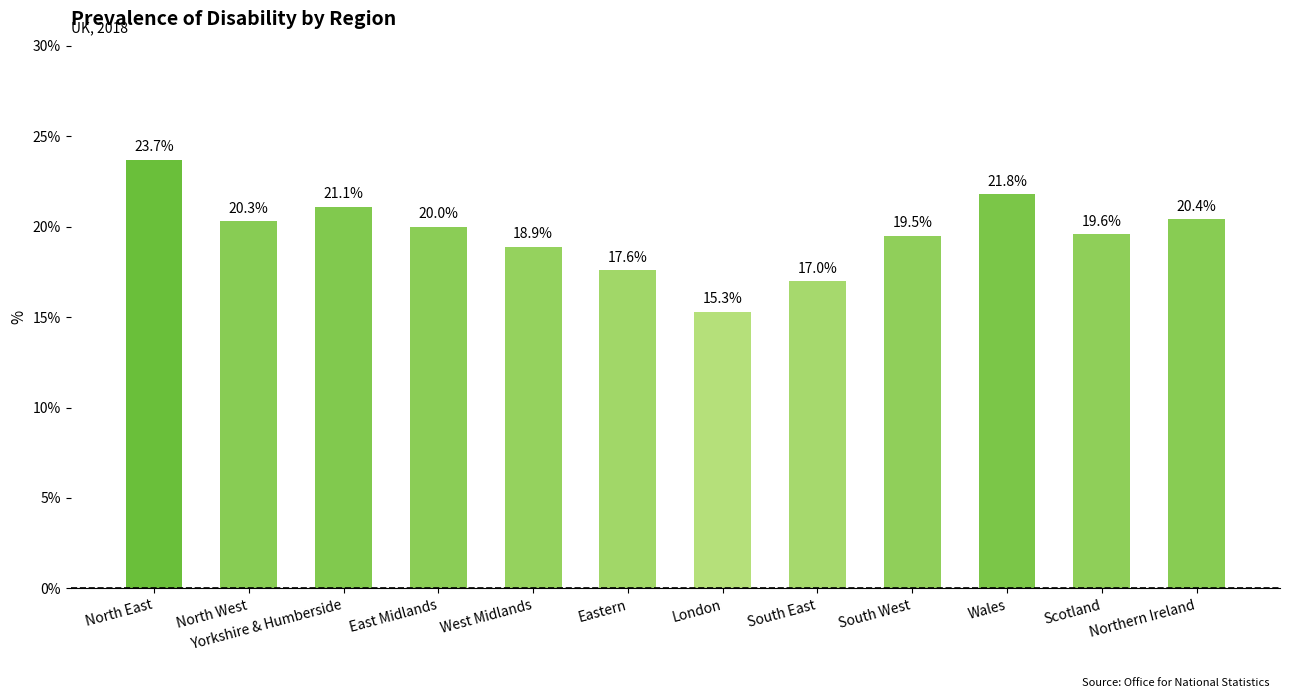

What value does the data have at North East?

23.7